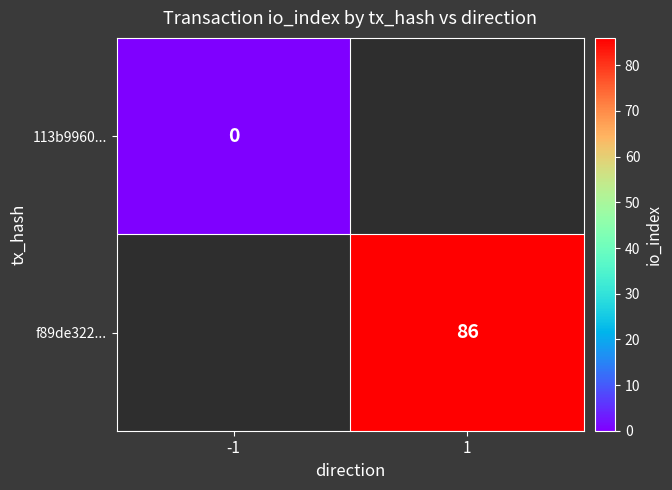

The value of f89de322... at 1 is 148. True or false?

False